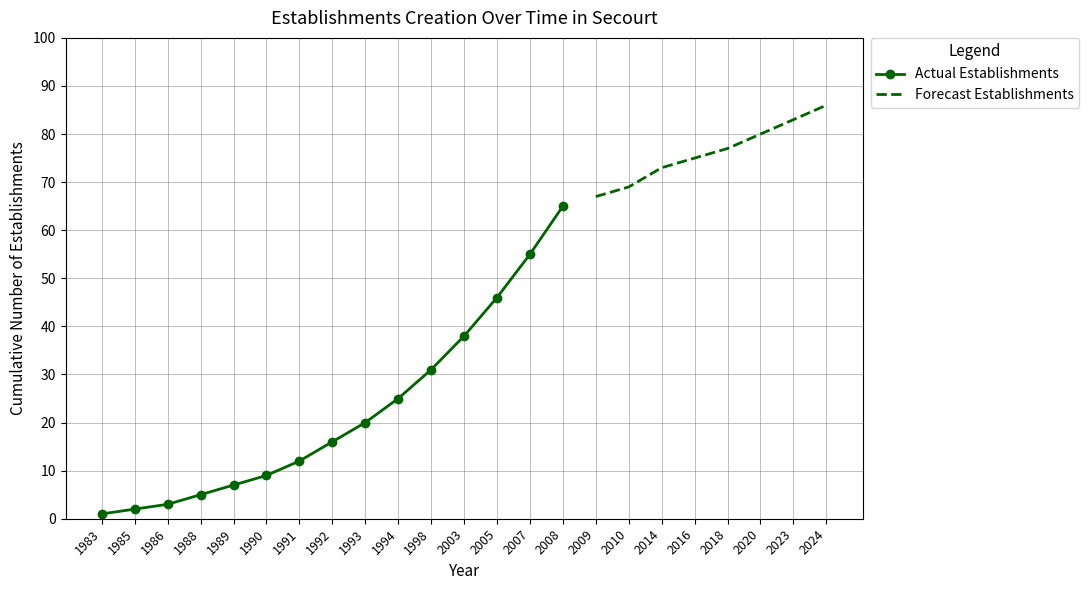

The chart shows a value of 42 at 1998. True or false?

False